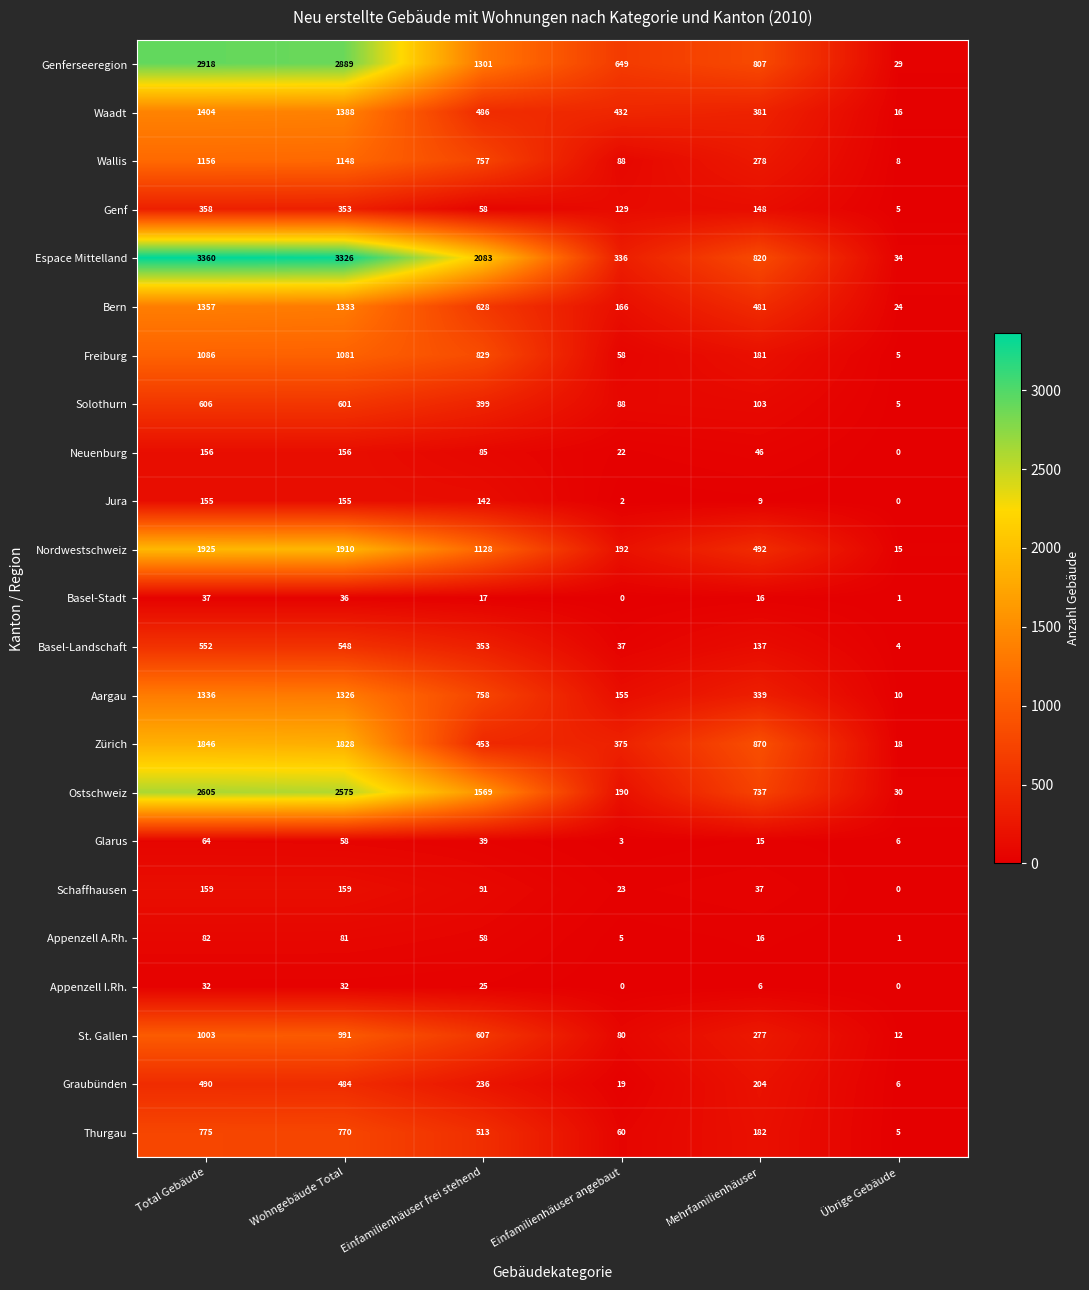

At which label does Ostschweiz reach its peak?

Total Gebäude